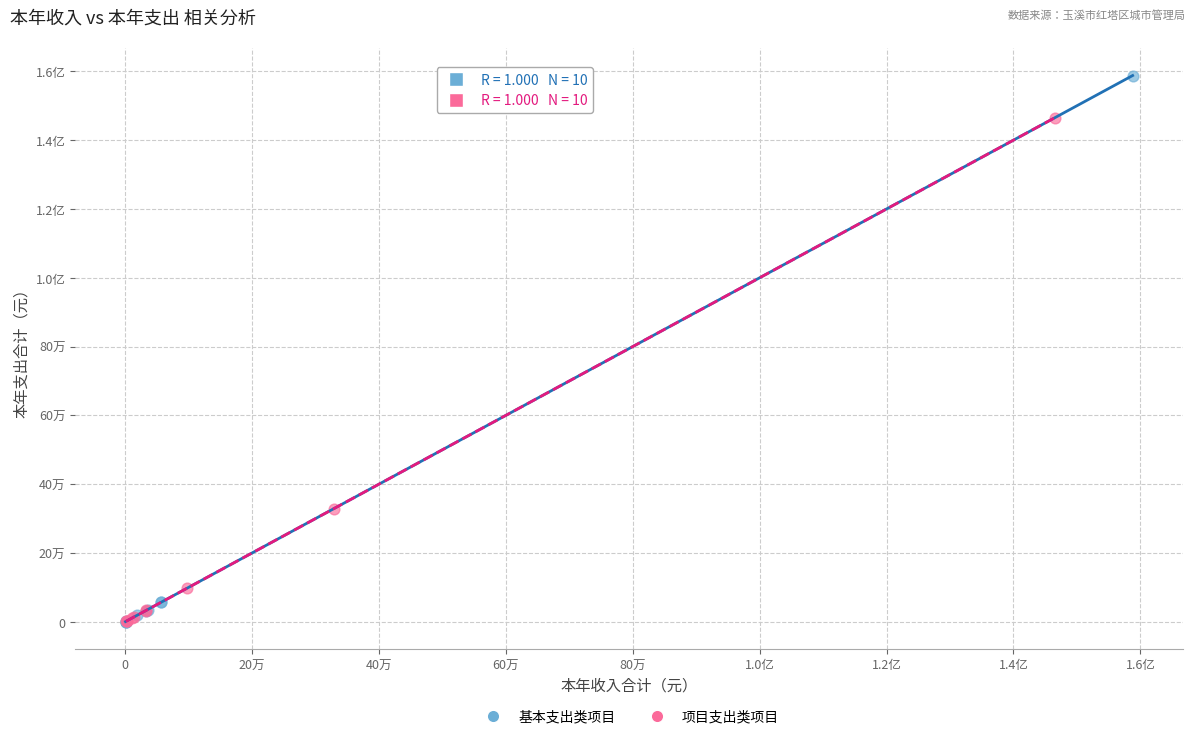

What are all the series names shown in the legend?

基本支出类项目, 项目支出类项目